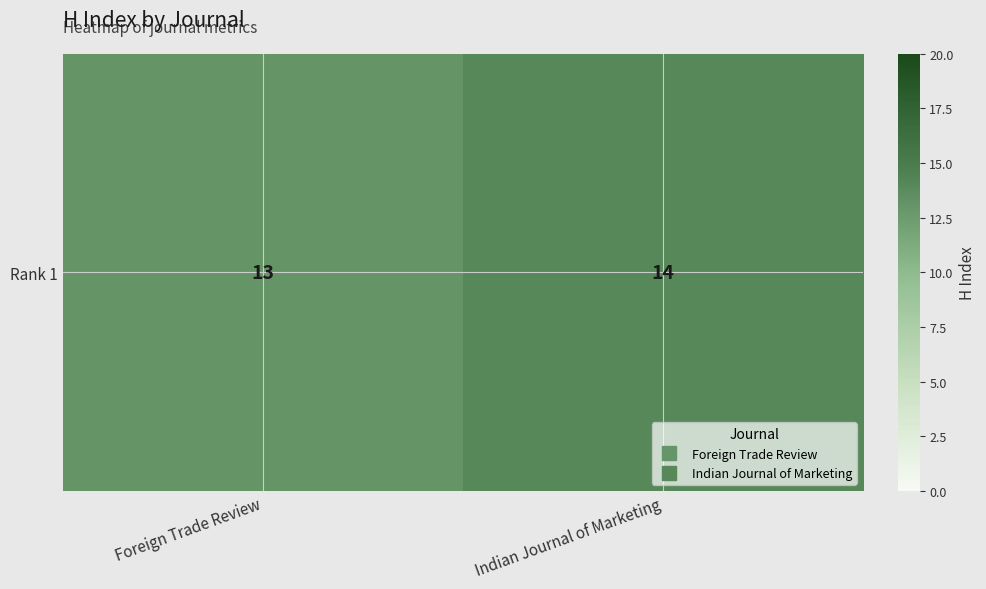

What is the difference between the maximum and minimum values?

1